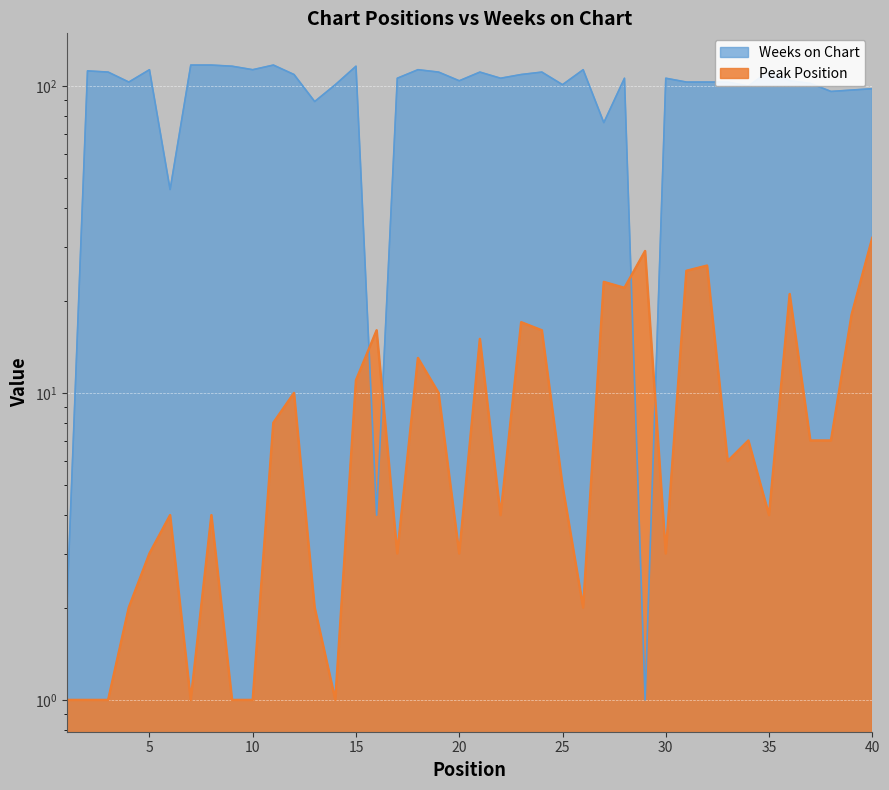

How many lines are shown in the chart?

2